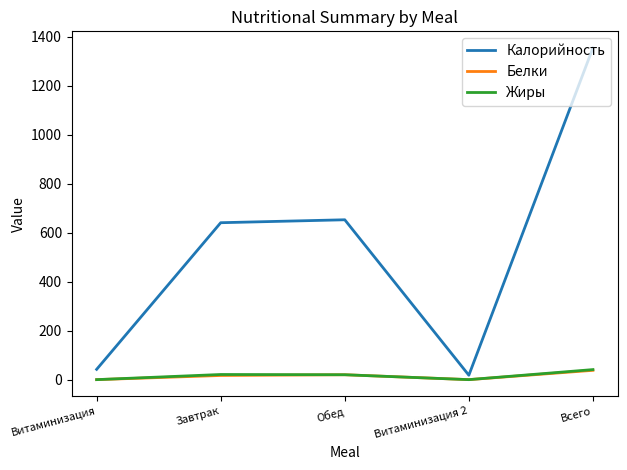

The value of Калорийность at Витаминизация is 42. True or false?

True